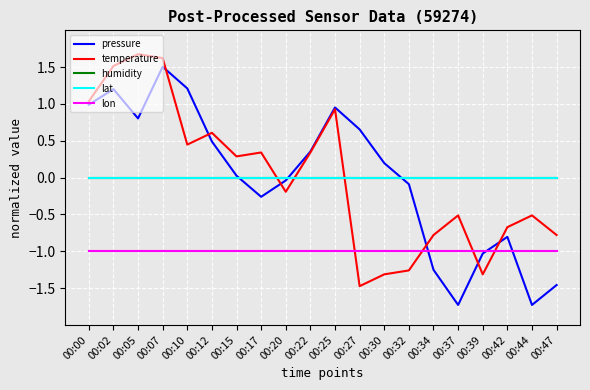

What is the maximum value shown in the chart?

1.7